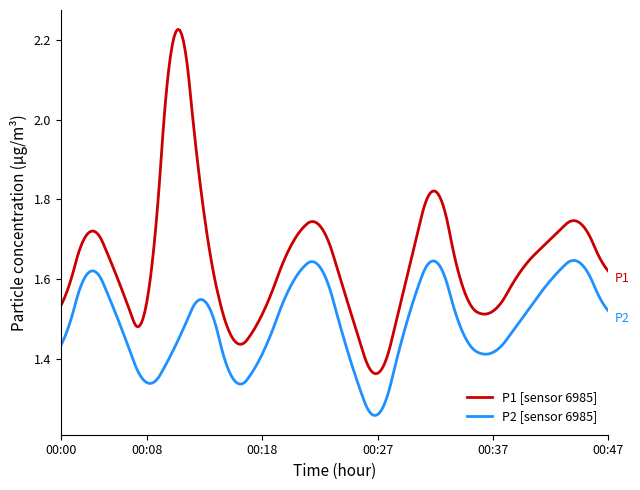

Rank the series by their maximum value, from lowest to highest.

P2 [sensor 6985], P1 [sensor 6985]